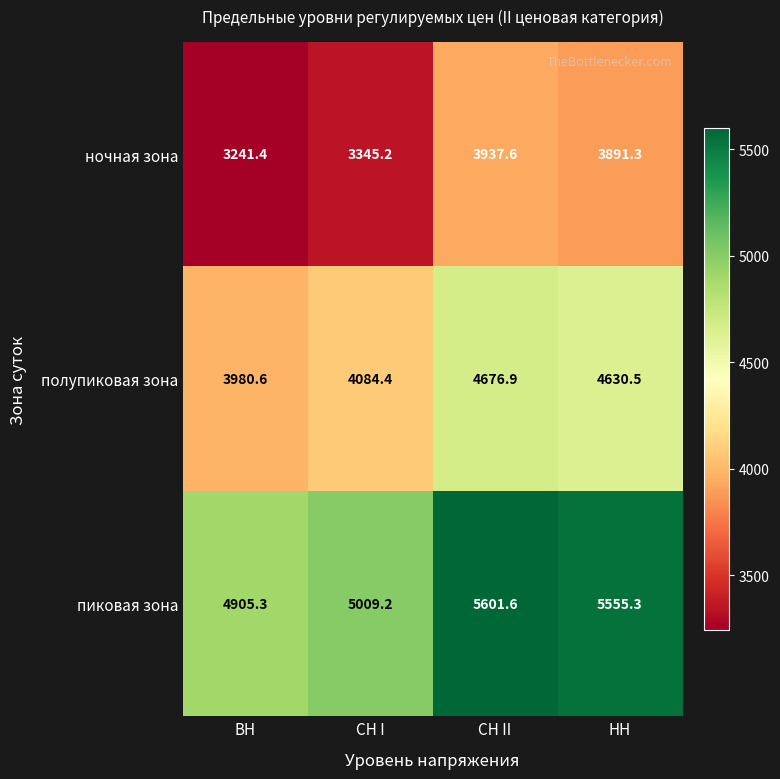

List the series in order of their overall mean, highest first.

пиковая зона, полупиковая зона, ночная зона